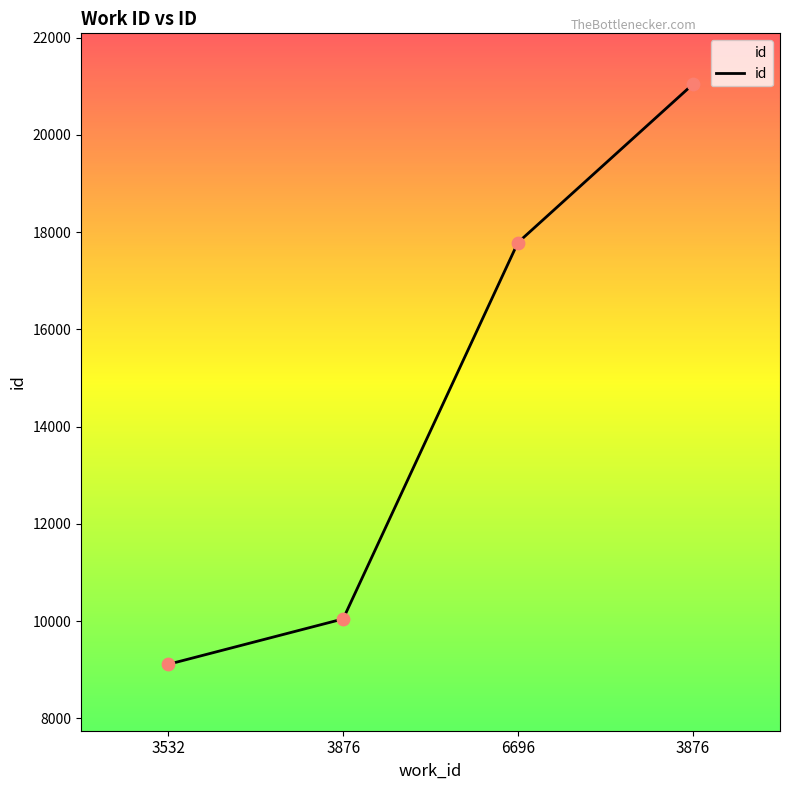

How many lines are shown in the chart?

1